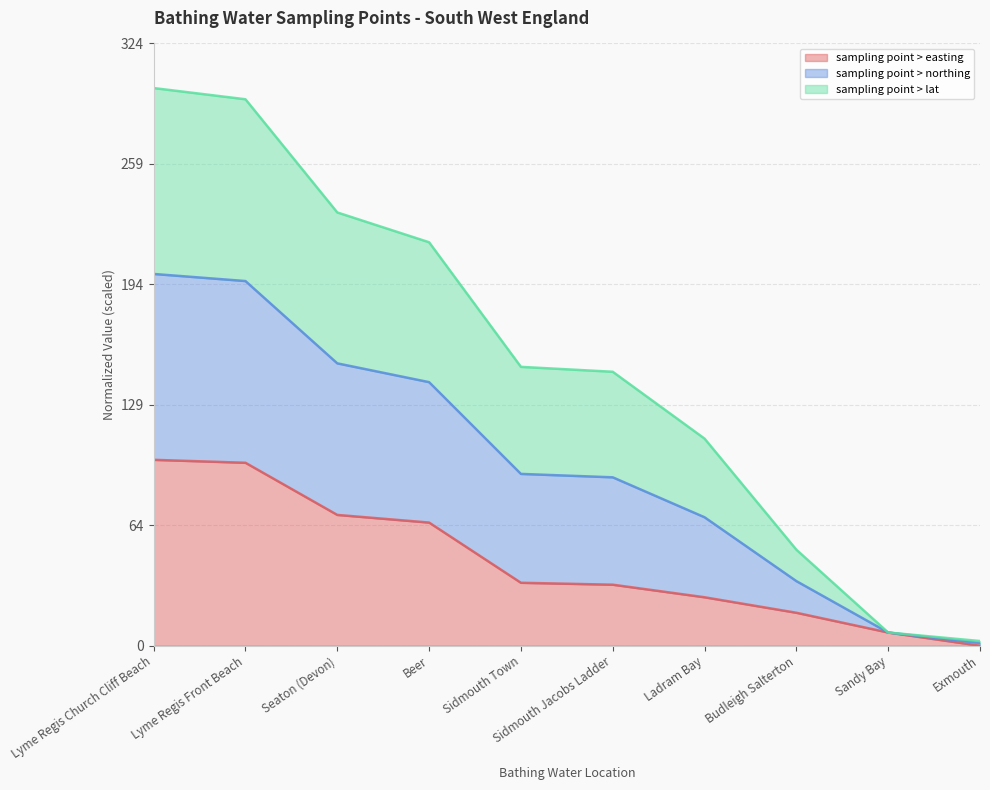

What value does the sampling point > easting series have at Budleigh Salterton?

17.7